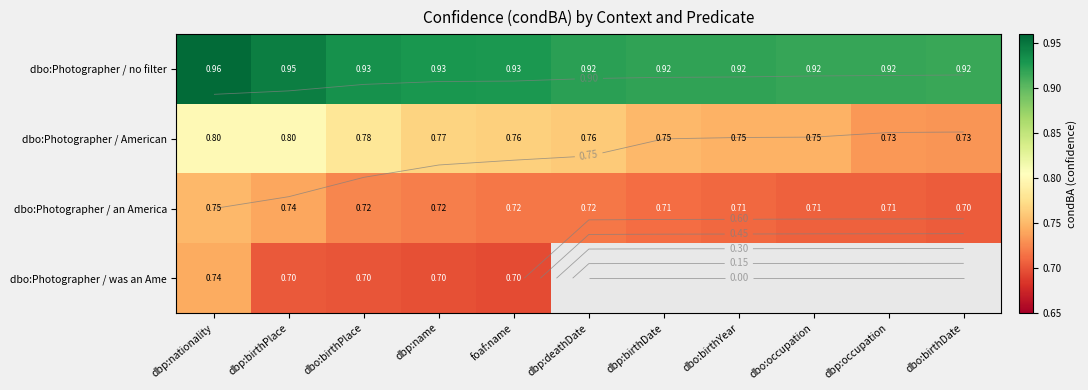

True or false: dbo:Photographer / an America has a value of 0.7 at dbo:birthPlace.

True